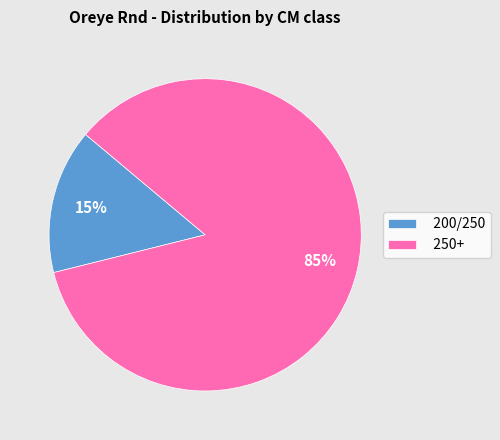

How many segments does this pie chart have?

2